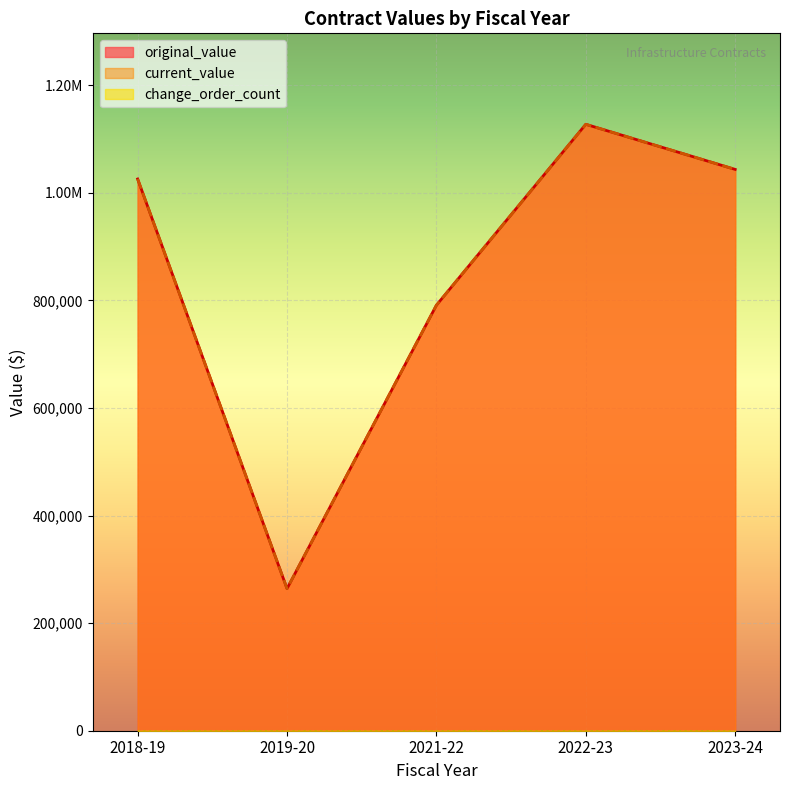

Does the chart display data point markers on the line(s)?

No